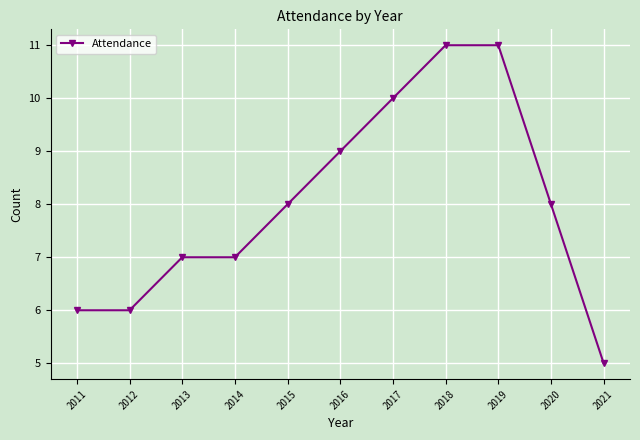

What is the maximum value shown in the chart?

11